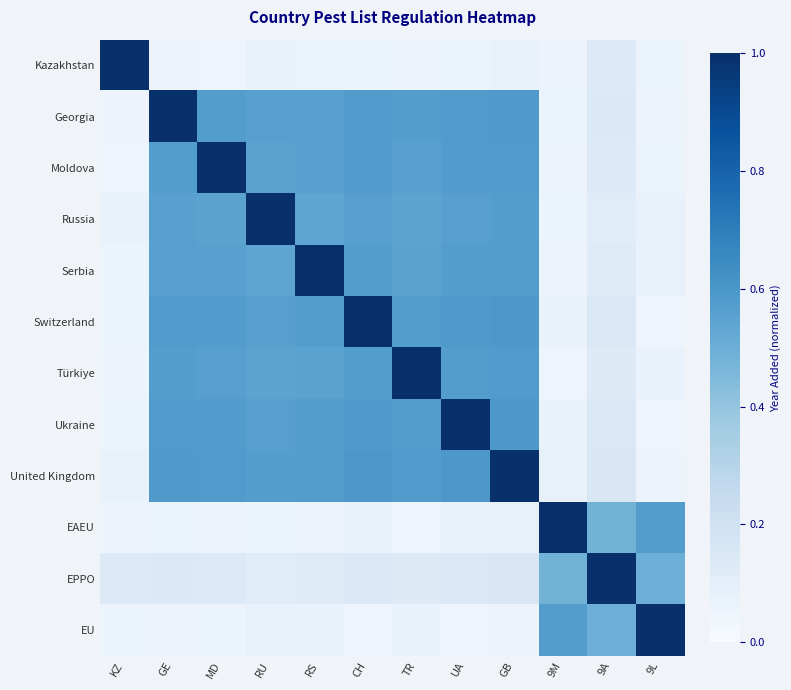

Reading left to right, what are all the values shown in this chart?

Kazakhstan: KZ=1.0	GE=0.1	MD=0.1	RU=0.1	RS=0.1	CH=0.1	TR=0.1	UA=0.1	GB=0.1	9M=0.1	9A=0.1	9L=0.1
Georgia: KZ=0.1	GE=1.0	MD=0.6	RU=0.6	RS=0.6	CH=0.6	TR=0.6	UA=0.6	GB=0.6	9M=0.1	9A=0.1	9L=0.1
Moldova: KZ=0.1	GE=0.6	MD=1.0	RU=0.6	RS=0.6	CH=0.6	TR=0.6	UA=0.6	GB=0.6	9M=0.1	9A=0.1	9L=0.1
Russia: KZ=0.1	GE=0.6	MD=0.6	RU=1.0	RS=0.5	CH=0.6	TR=0.5	UA=0.6	GB=0.6	9M=0.1	9A=0.1	9L=0.1
Serbia: KZ=0.1	GE=0.6	MD=0.6	RU=0.5	RS=1.0	CH=0.6	TR=0.6	UA=0.6	GB=0.6	9M=0.1	9A=0.1	9L=0.1
Switzerland: KZ=0.1	GE=0.6	MD=0.6	RU=0.6	RS=0.6	CH=1.0	TR=0.6	UA=0.6	GB=0.6	9M=0.1	9A=0.1	9L=0.1
Türkiye: KZ=0.1	GE=0.6	MD=0.6	RU=0.5	RS=0.6	CH=0.6	TR=1.0	UA=0.6	GB=0.6	9M=0.1	9A=0.1	9L=0.1
Ukraine: KZ=0.1	GE=0.6	MD=0.6	RU=0.6	RS=0.6	CH=0.6	TR=0.6	UA=1.0	GB=0.6	9M=0.1	9A=0.1	9L=0.1
United Kingdom: KZ=0.1	GE=0.6	MD=0.6	RU=0.6	RS=0.6	CH=0.6	TR=0.6	UA=0.6	GB=1.0	9M=0.1	9A=0.2	9L=0.1
EAEU: KZ=0.1	GE=0.1	MD=0.1	RU=0.1	RS=0.1	CH=0.1	TR=0.1	UA=0.1	GB=0.1	9M=1.0	9A=0.5	9L=0.6
EPPO: KZ=0.1	GE=0.1	MD=0.1	RU=0.1	RS=0.1	CH=0.1	TR=0.1	UA=0.1	GB=0.2	9M=0.5	9A=1.0	9L=0.5
EU: KZ=0.1	GE=0.1	MD=0.1	RU=0.1	RS=0.1	CH=0.1	TR=0.1	UA=0.1	GB=0.1	9M=0.6	9A=0.5	9L=1.0